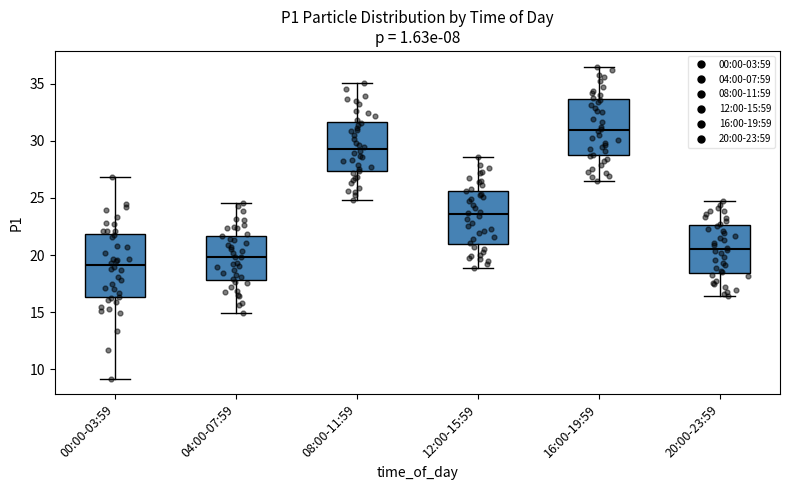

Where is the upper edge of the box for 00:00-03:59 on the y-axis? The values are not printed on the chart, so give them approximately, as read against the axis.

22.0